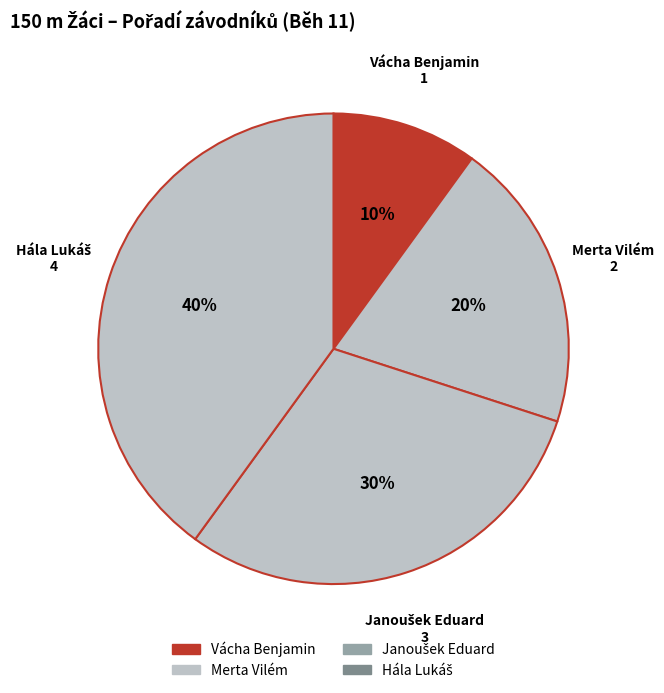

What is the ratio of the value at Merta Vilém to the value at Vácha Benjamin?

2.0